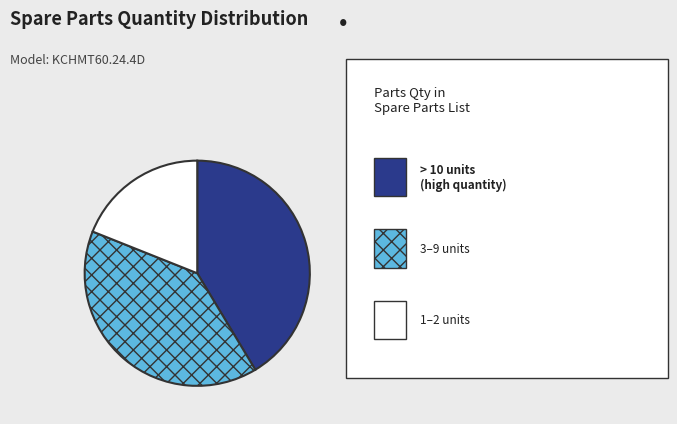

How many segments does this pie chart have?

3